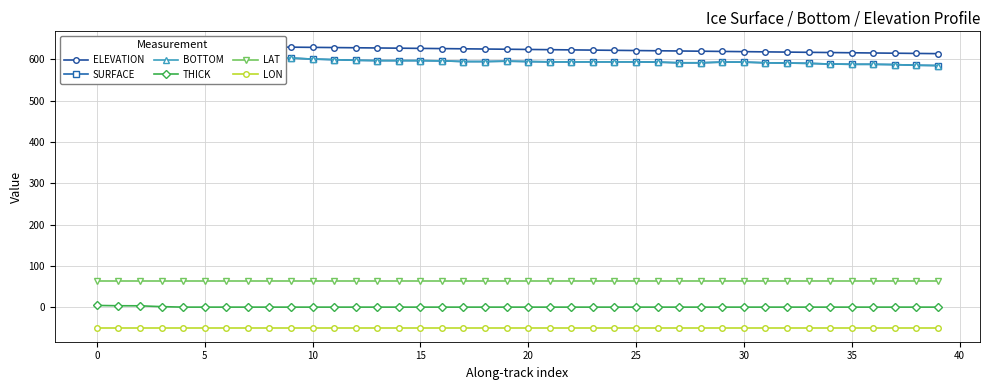

What is the difference between the highest and lowest values at 36?

665.3